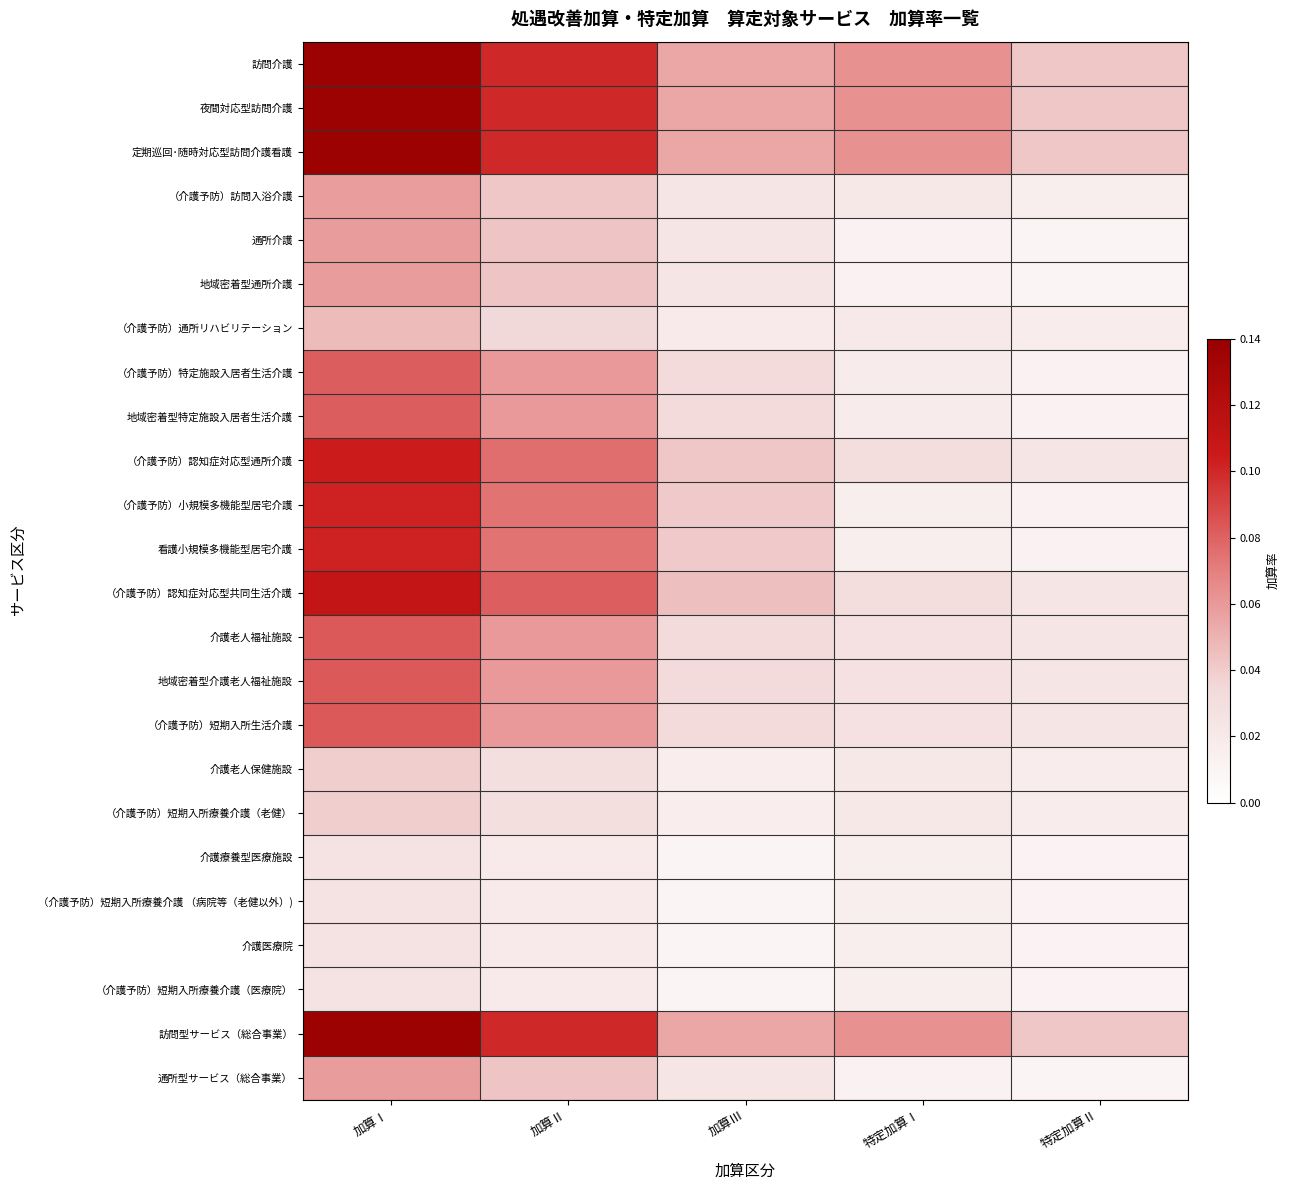

Reading right to left, what are all the values shown in this chart?

訪問介護: 特定加算Ⅱ=0.0	特定加算Ⅰ=0.1	加算Ⅲ=0.1	加算Ⅱ=0.1	加算Ⅰ=0.1
夜間対応型訪問介護: 特定加算Ⅱ=0.0	特定加算Ⅰ=0.1	加算Ⅲ=0.1	加算Ⅱ=0.1	加算Ⅰ=0.1
定期巡回･随時対応型訪問介護看護: 特定加算Ⅱ=0.0	特定加算Ⅰ=0.1	加算Ⅲ=0.1	加算Ⅱ=0.1	加算Ⅰ=0.1
（介護予防）訪問入浴介護: 特定加算Ⅱ=0.0	特定加算Ⅰ=0.0	加算Ⅲ=0.0	加算Ⅱ=0.0	加算Ⅰ=0.1
通所介護: 特定加算Ⅱ=0.0	特定加算Ⅰ=0.0	加算Ⅲ=0.0	加算Ⅱ=0.0	加算Ⅰ=0.1
地域密着型通所介護: 特定加算Ⅱ=0.0	特定加算Ⅰ=0.0	加算Ⅲ=0.0	加算Ⅱ=0.0	加算Ⅰ=0.1
（介護予防）通所リハビリテーション: 特定加算Ⅱ=0.0	特定加算Ⅰ=0.0	加算Ⅲ=0.0	加算Ⅱ=0.0	加算Ⅰ=0.0
（介護予防）特定施設入居者生活介護: 特定加算Ⅱ=0.0	特定加算Ⅰ=0.0	加算Ⅲ=0.0	加算Ⅱ=0.1	加算Ⅰ=0.1
地域密着型特定施設入居者生活介護: 特定加算Ⅱ=0.0	特定加算Ⅰ=0.0	加算Ⅲ=0.0	加算Ⅱ=0.1	加算Ⅰ=0.1
（介護予防）認知症対応型通所介護: 特定加算Ⅱ=0.0	特定加算Ⅰ=0.0	加算Ⅲ=0.0	加算Ⅱ=0.1	加算Ⅰ=0.1
（介護予防）小規模多機能型居宅介護: 特定加算Ⅱ=0.0	特定加算Ⅰ=0.0	加算Ⅲ=0.0	加算Ⅱ=0.1	加算Ⅰ=0.1
看護小規模多機能型居宅介護: 特定加算Ⅱ=0.0	特定加算Ⅰ=0.0	加算Ⅲ=0.0	加算Ⅱ=0.1	加算Ⅰ=0.1
（介護予防）認知症対応型共同生活介護: 特定加算Ⅱ=0.0	特定加算Ⅰ=0.0	加算Ⅲ=0.0	加算Ⅱ=0.1	加算Ⅰ=0.1
介護老人福祉施設: 特定加算Ⅱ=0.0	特定加算Ⅰ=0.0	加算Ⅲ=0.0	加算Ⅱ=0.1	加算Ⅰ=0.1
地域密着型介護老人福祉施設: 特定加算Ⅱ=0.0	特定加算Ⅰ=0.0	加算Ⅲ=0.0	加算Ⅱ=0.1	加算Ⅰ=0.1
（介護予防）短期入所生活介護: 特定加算Ⅱ=0.0	特定加算Ⅰ=0.0	加算Ⅲ=0.0	加算Ⅱ=0.1	加算Ⅰ=0.1
介護老人保健施設: 特定加算Ⅱ=0.0	特定加算Ⅰ=0.0	加算Ⅲ=0.0	加算Ⅱ=0.0	加算Ⅰ=0.0
（介護予防）短期入所療養介護（老健）: 特定加算Ⅱ=0.0	特定加算Ⅰ=0.0	加算Ⅲ=0.0	加算Ⅱ=0.0	加算Ⅰ=0.0
介護療養型医療施設: 特定加算Ⅱ=0.0	特定加算Ⅰ=0.0	加算Ⅲ=0.0	加算Ⅱ=0.0	加算Ⅰ=0.0
（介護予防）短期入所療養介護 （病院等（老健以外）): 特定加算Ⅱ=0.0	特定加算Ⅰ=0.0	加算Ⅲ=0.0	加算Ⅱ=0.0	加算Ⅰ=0.0
介護医療院: 特定加算Ⅱ=0.0	特定加算Ⅰ=0.0	加算Ⅲ=0.0	加算Ⅱ=0.0	加算Ⅰ=0.0
（介護予防）短期入所療養介護（医療院）: 特定加算Ⅱ=0.0	特定加算Ⅰ=0.0	加算Ⅲ=0.0	加算Ⅱ=0.0	加算Ⅰ=0.0
訪問型サービス（総合事業）: 特定加算Ⅱ=0.0	特定加算Ⅰ=0.1	加算Ⅲ=0.1	加算Ⅱ=0.1	加算Ⅰ=0.1
通所型サービス（総合事業）: 特定加算Ⅱ=0.0	特定加算Ⅰ=0.0	加算Ⅲ=0.0	加算Ⅱ=0.0	加算Ⅰ=0.1